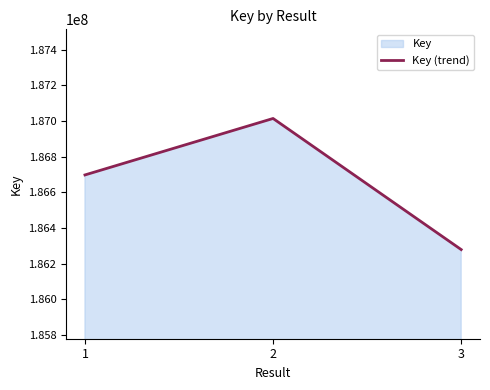

What is the greatest value displayed?

187014742